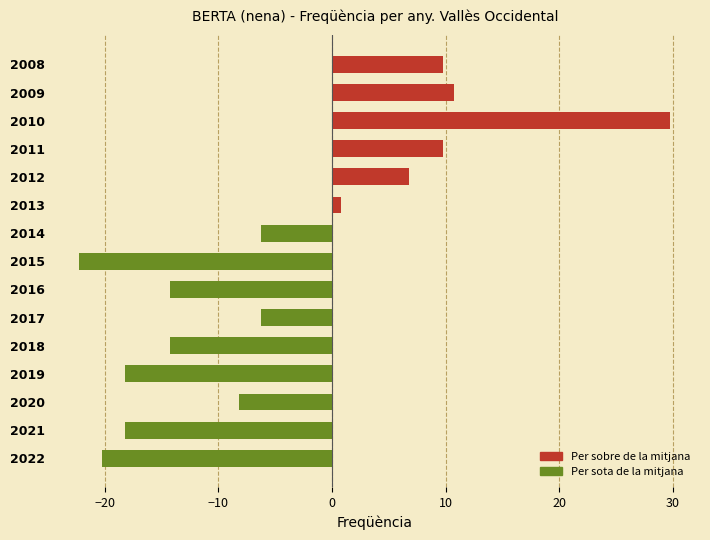

How many values exceed -6?

6